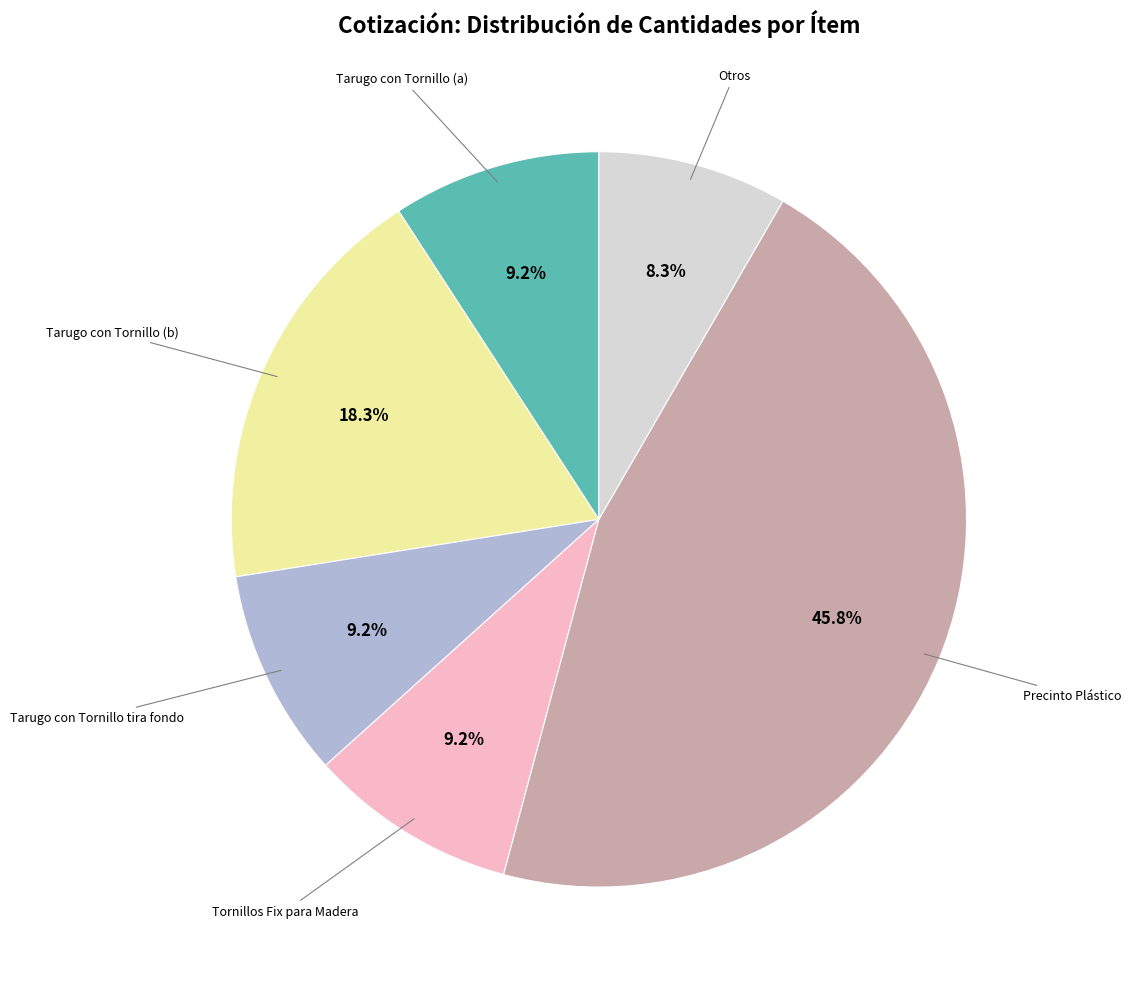

Count the number of slices in the pie.

6